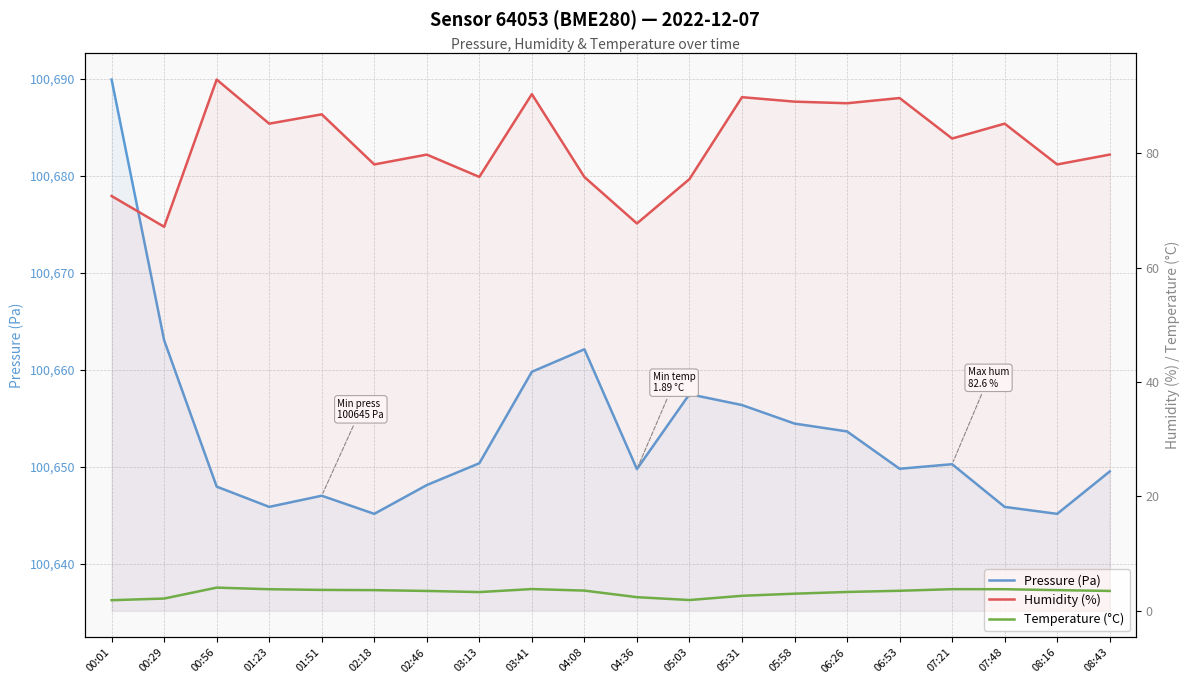

How many distinct data groups are displayed?

3